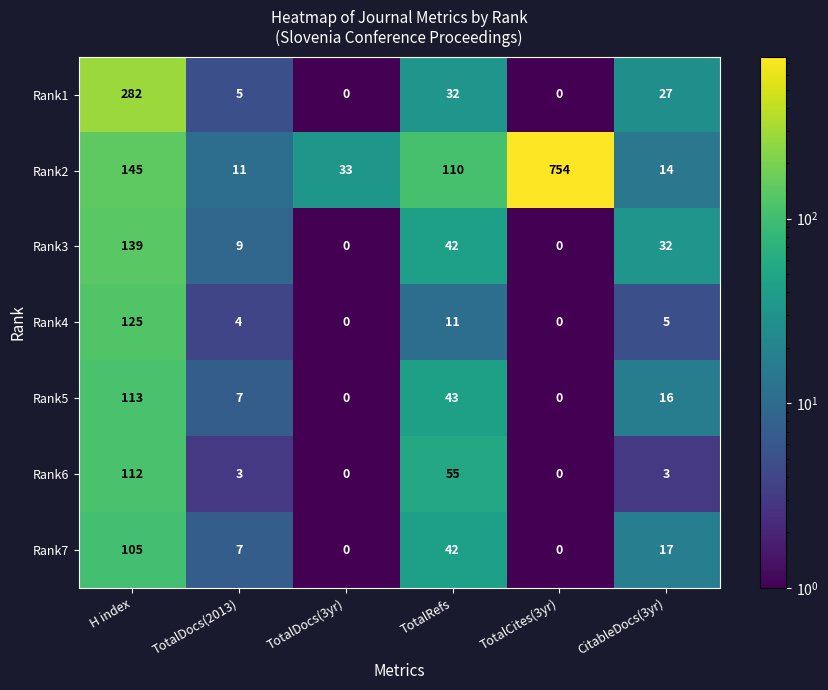

List the series in order of their peak value, highest first.

Rank2, Rank1, Rank3, Rank4, Rank5, Rank6, Rank7